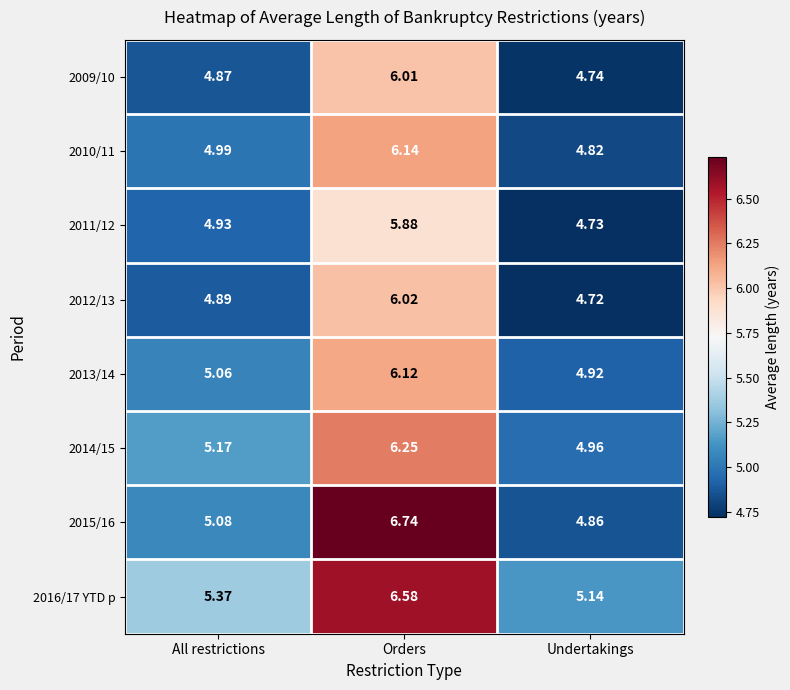

At which label is 2014/15 closest to 5?

Undertakings